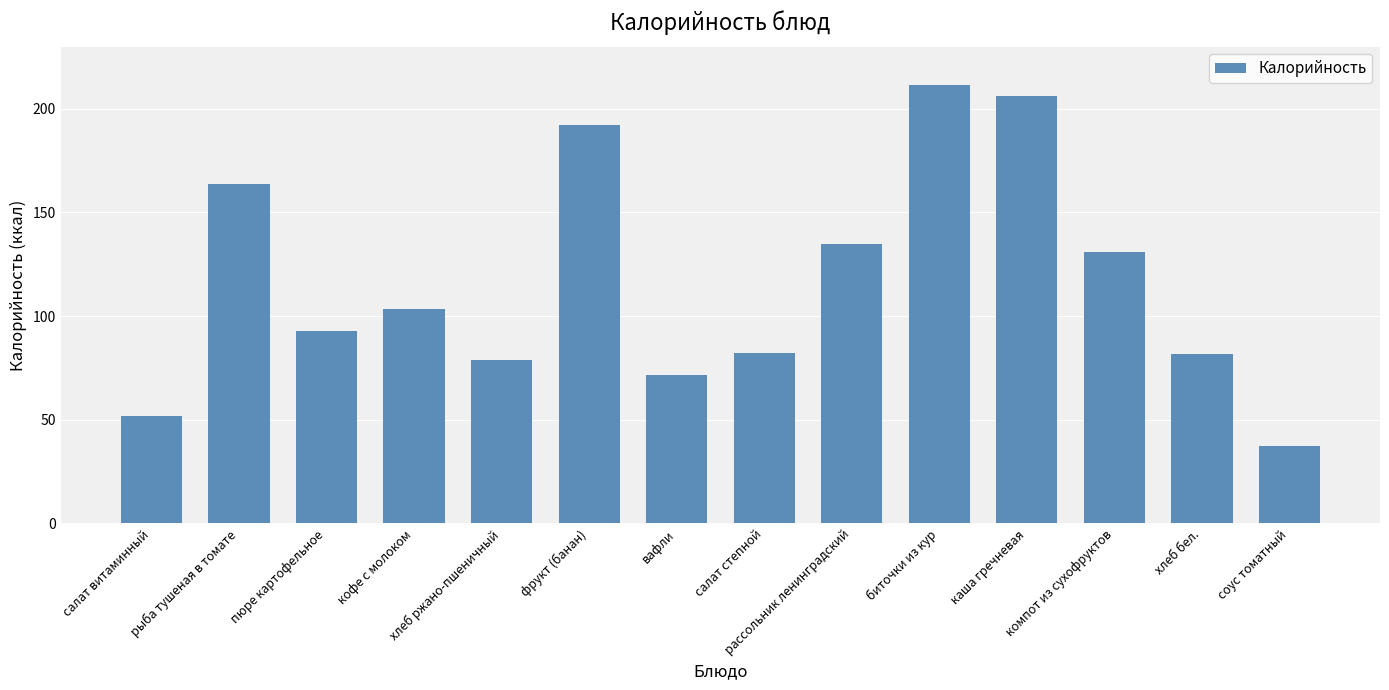

Which label corresponds to the largest value in the chart?

биточки из кур